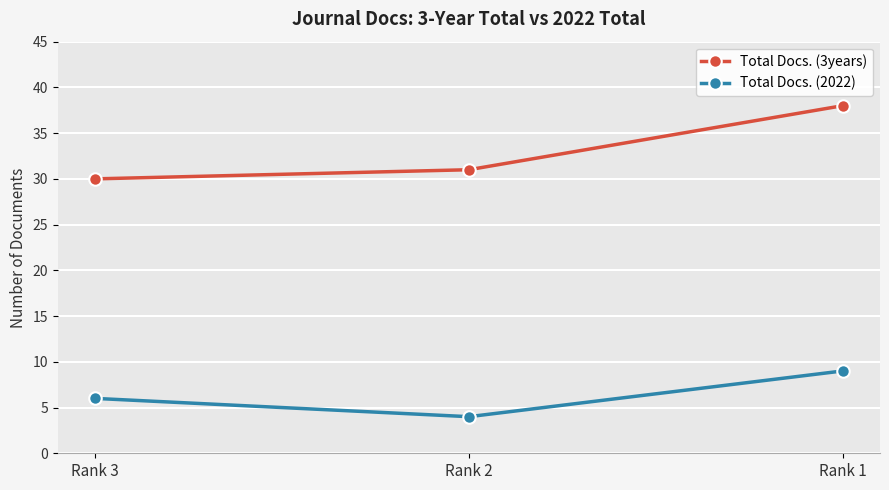

The value of Total Docs. (3years) at Rank 3 is 43. True or false?

False